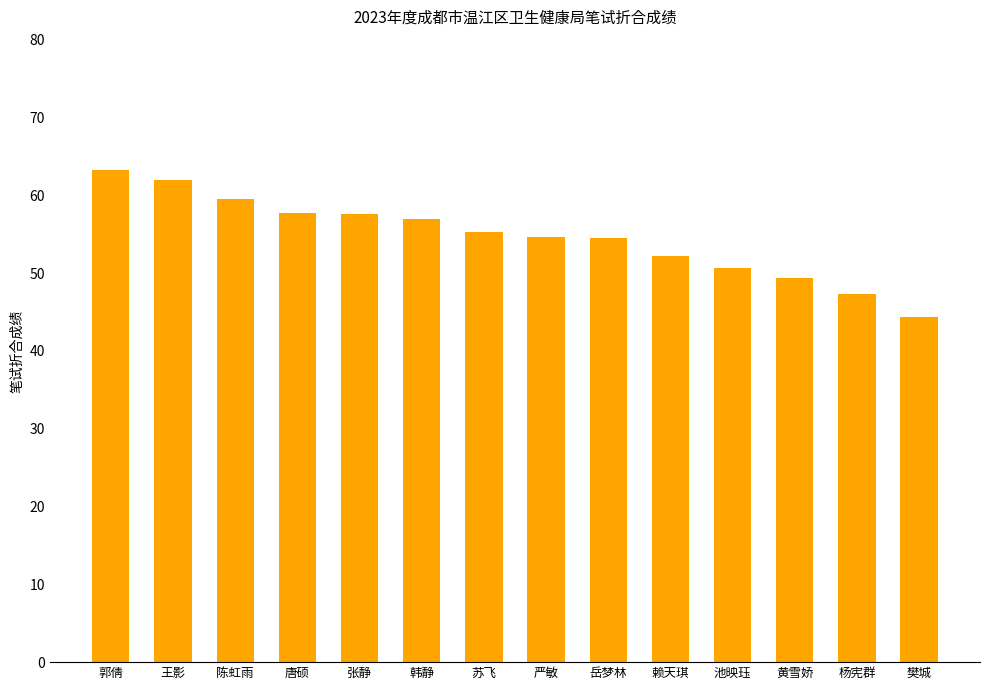

What is the smallest value displayed?

44.4